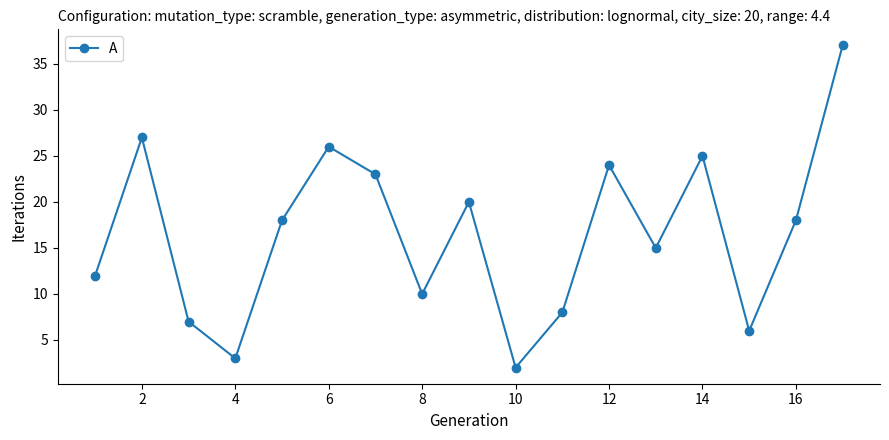

How many interior local valleys (lower than both neighbors) does the data have?

5